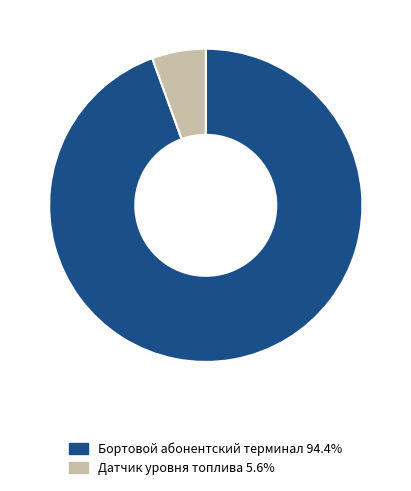

Does Датчик уровня топлива 5.6% account for over 50% of the chart?

No